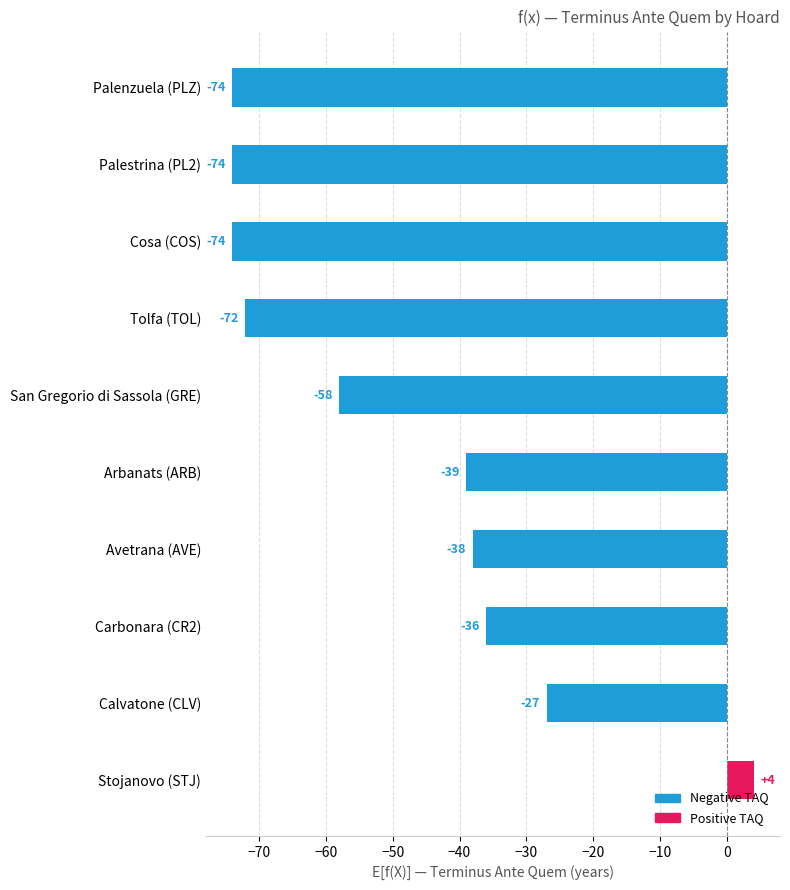

The value at Stojanovo (STJ) is 4. True or false?

True